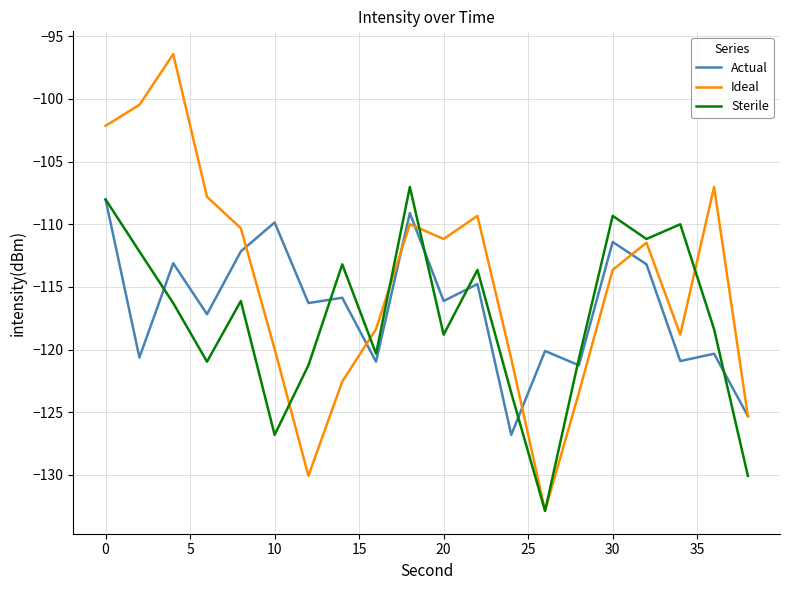

Which series has the largest total across all categories?

Ideal